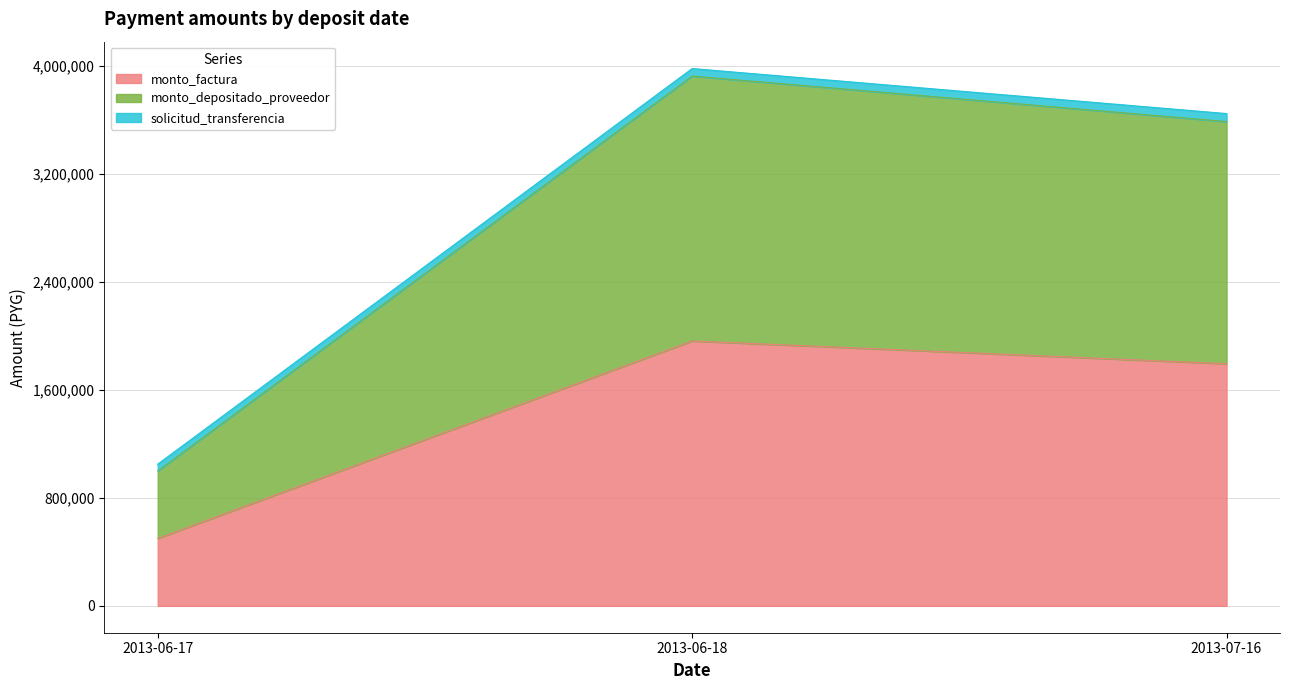

List the labels in order of monto_depositado_proveedor value, smallest first.

2013-06-17, 2013-07-16, 2013-06-18